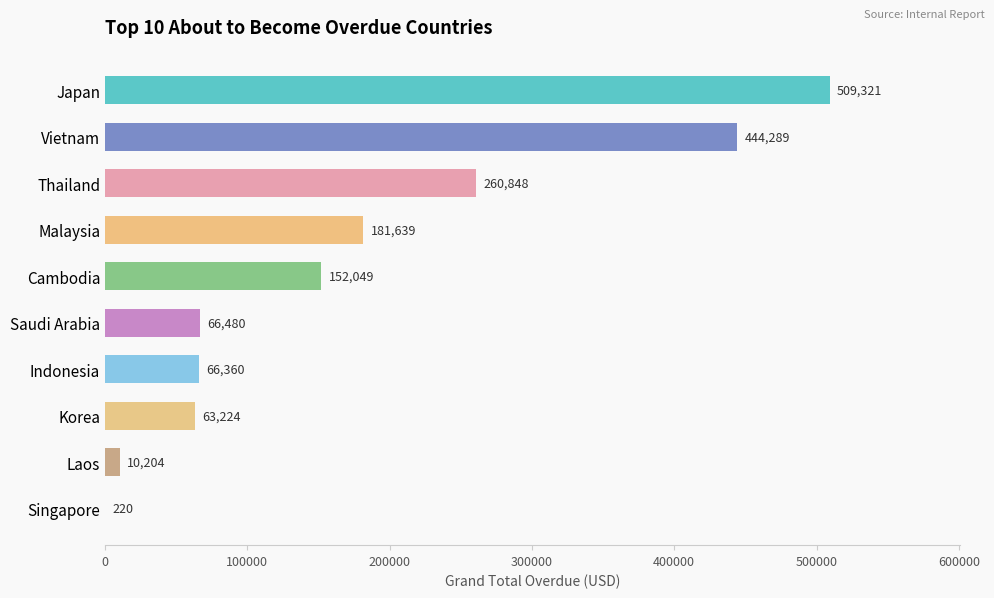

What is the maximum value shown in the chart?

509320.8